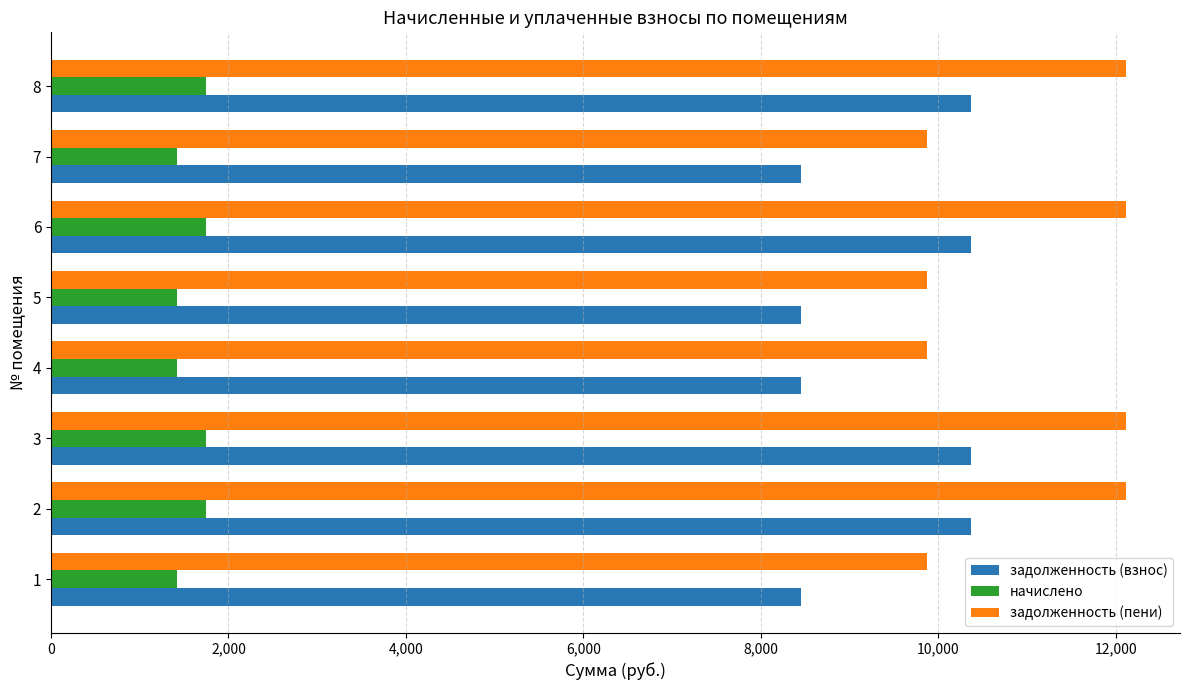

The value of начислено at 2 is 1749.6. True or false?

True